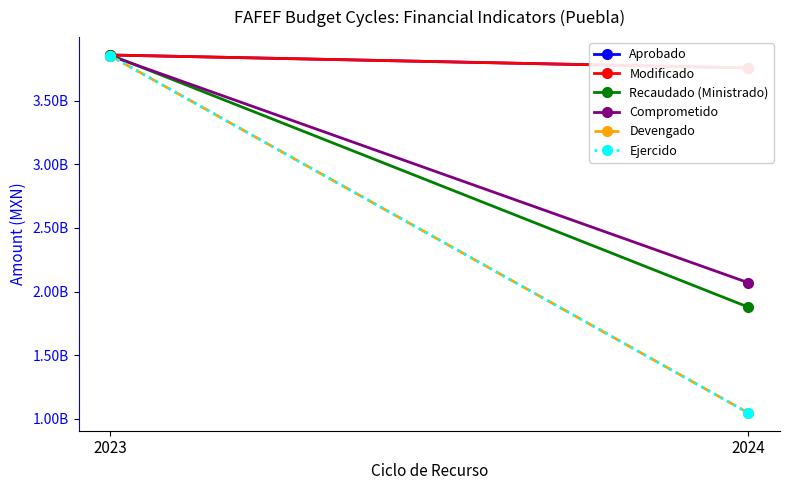

Which series has the largest range (max minus min)?

Devengado